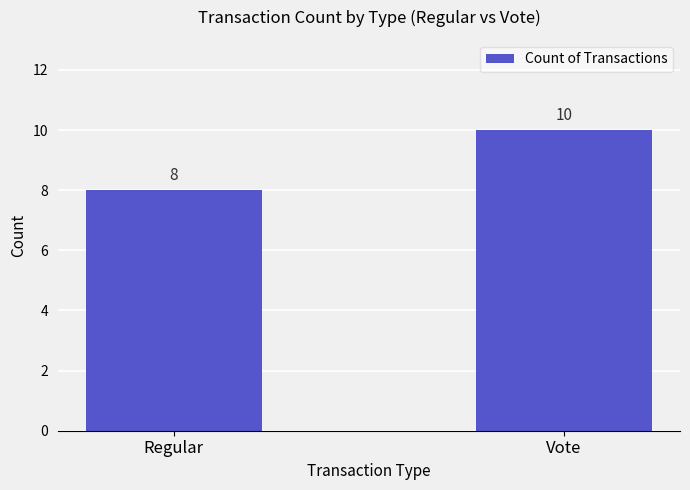

Approximately how many times larger is the value at Regular compared to Vote?

0.8